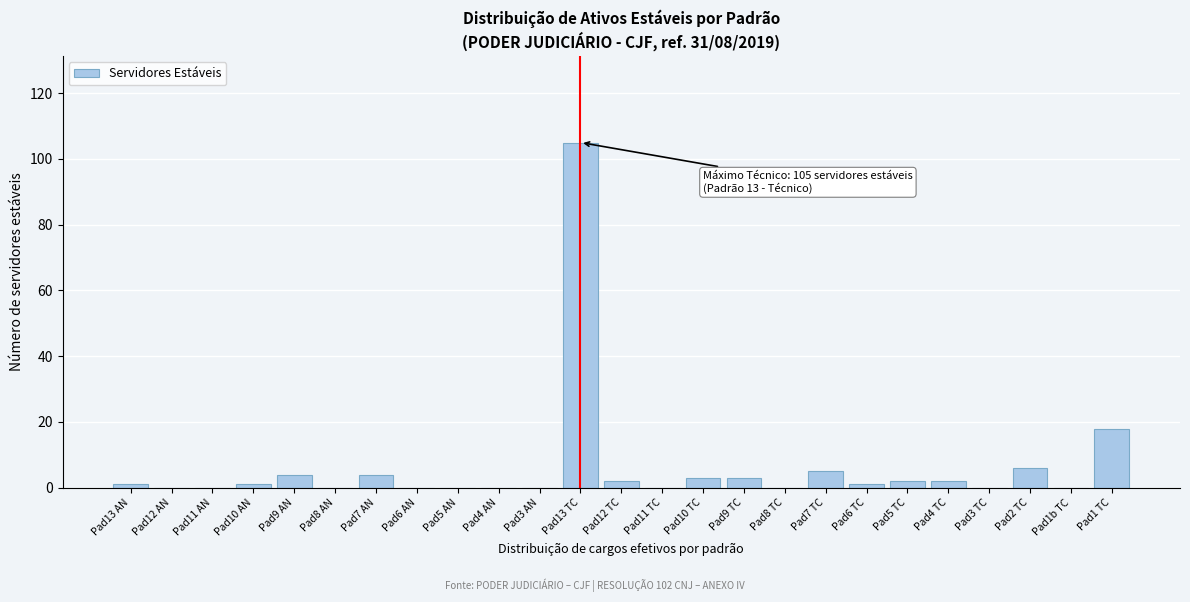

Reading right to left, what are all the values shown in this chart?

Pad1 TC=18	Pad1b TC=0	Pad2 TC=6	Pad3 TC=0	Pad4 TC=2	Pad5 TC=2	Pad6 TC=1	Pad7 TC=5	Pad8 TC=0	Pad9 TC=3	Pad10 TC=3	Pad11 TC=0	Pad12 TC=2	Pad13 TC=105	Pad3 AN=0	Pad4 AN=0	Pad5 AN=0	Pad6 AN=0	Pad7 AN=4	Pad8 AN=0	Pad9 AN=4	Pad10 AN=1	Pad11 AN=0	Pad12 AN=0	Pad13 AN=1